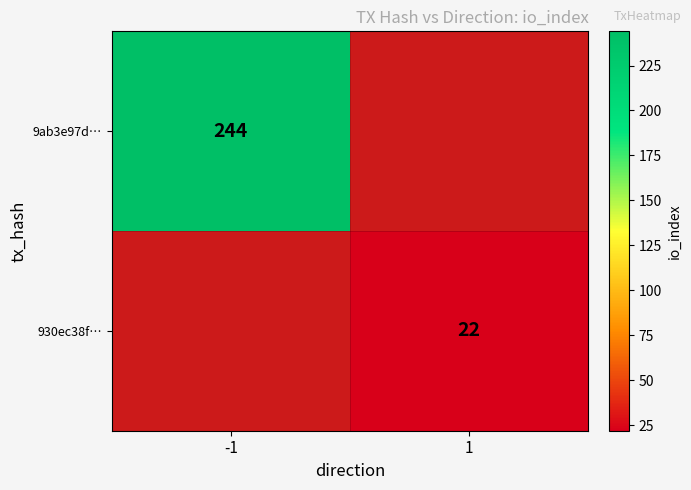

True or false: 930ec38f… has a value of 22 at 1.

True